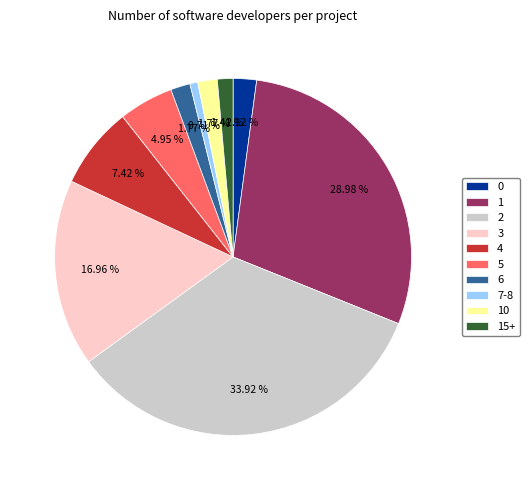

Does 5 represent more than half of the total?

No